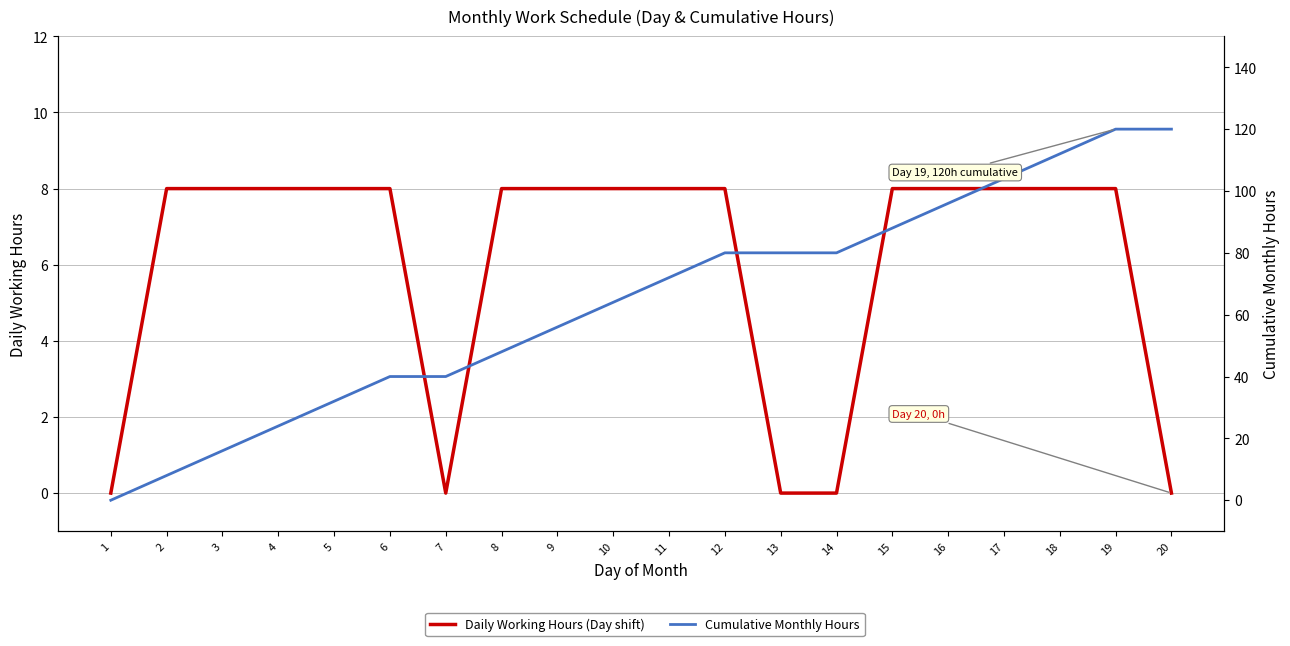

What is the sum of all Cumulative Monthly Hours values?

1280